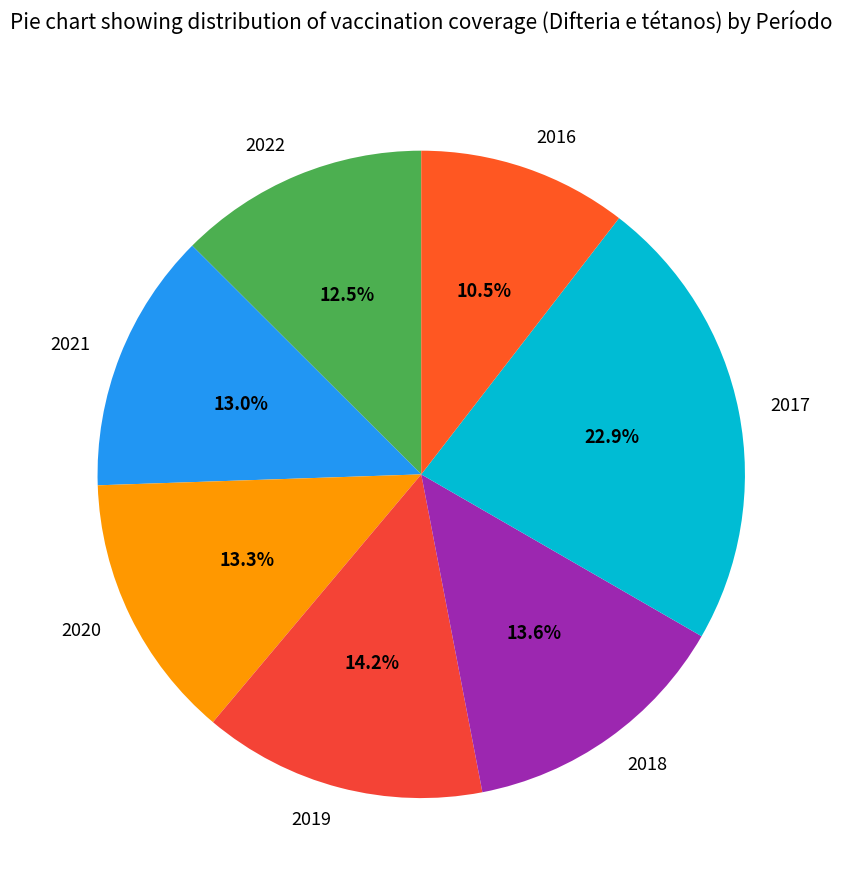

To the nearest percent, what percentage of the pie is 2018?

14%